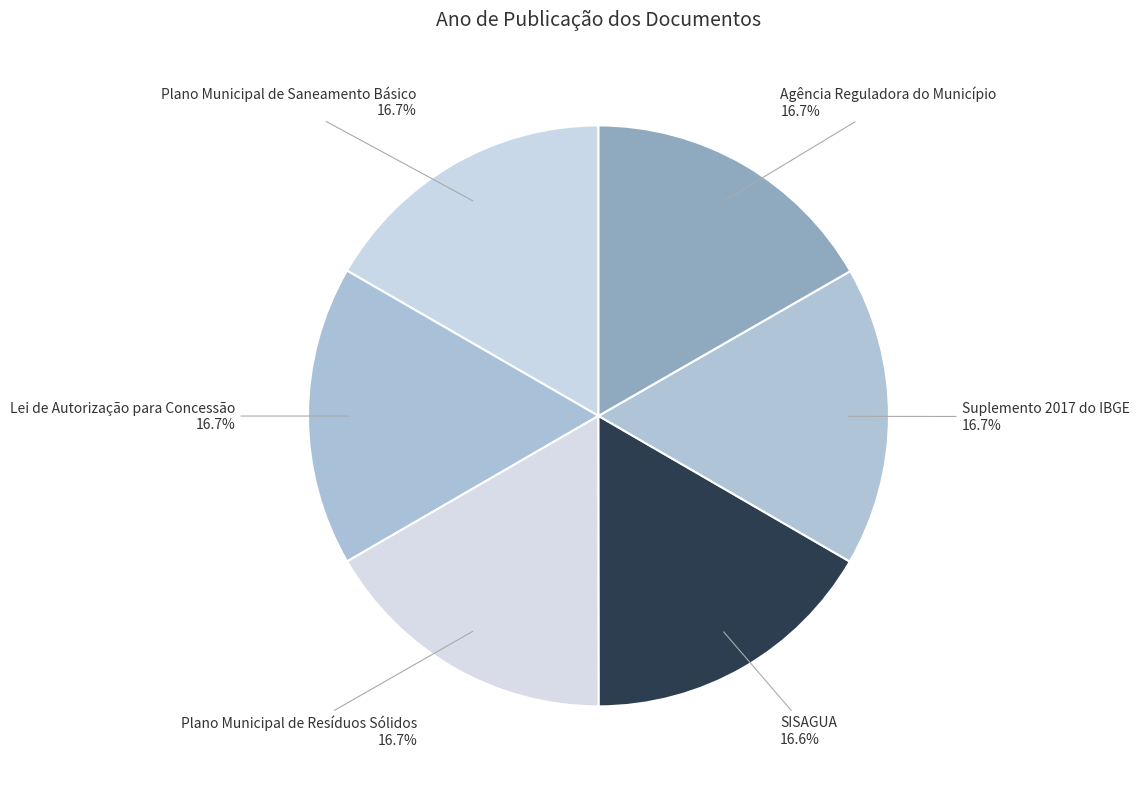

To the nearest percent, what percentage of the pie is Agência Reguladora do Município?

17%